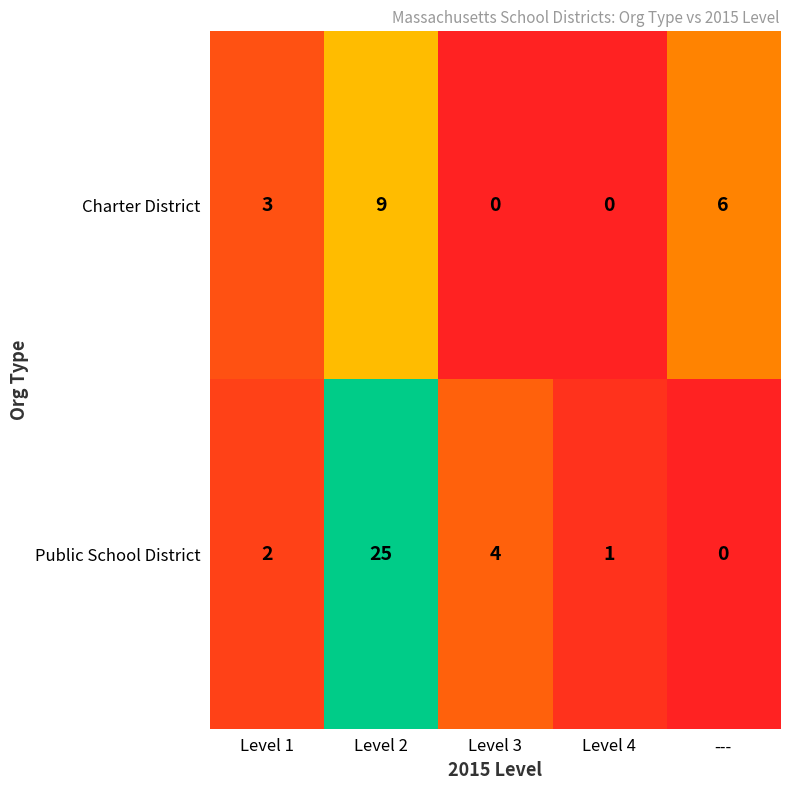

At which label is Public School District closest to 12?

Level 3